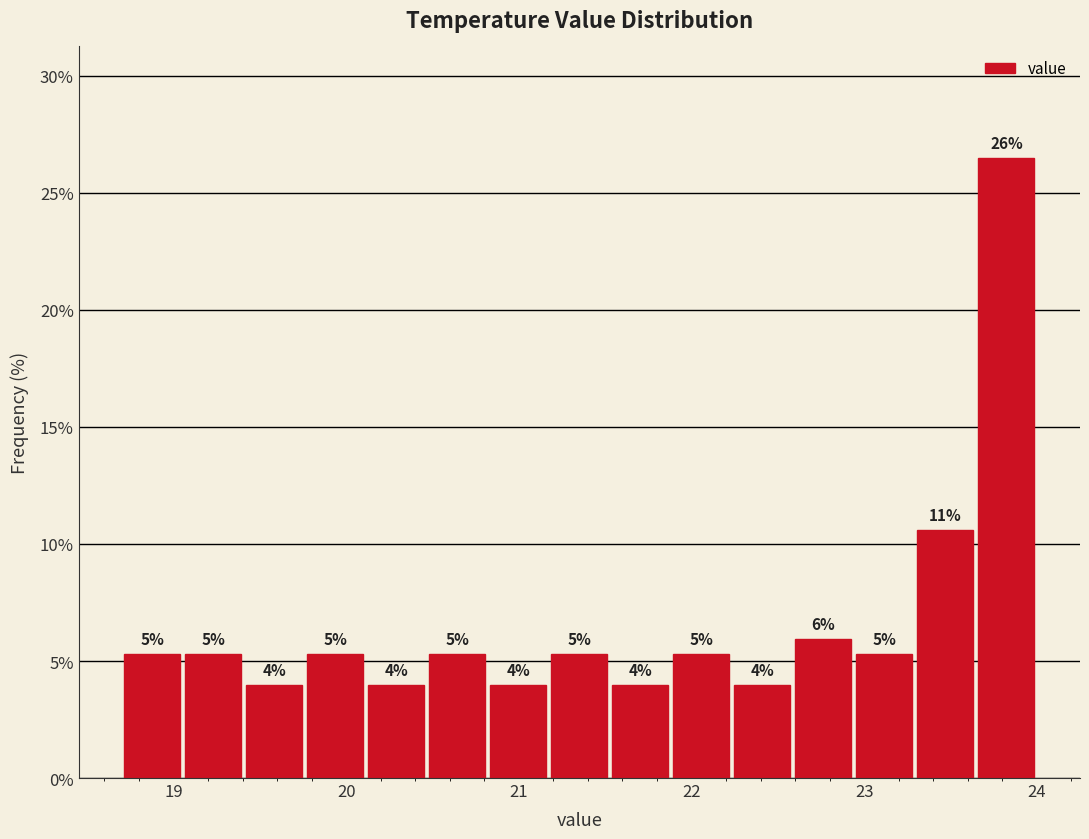

Around what value on the x-axis is the tallest bar? Give the approximate position of its centre, as read against the axis.

23.8